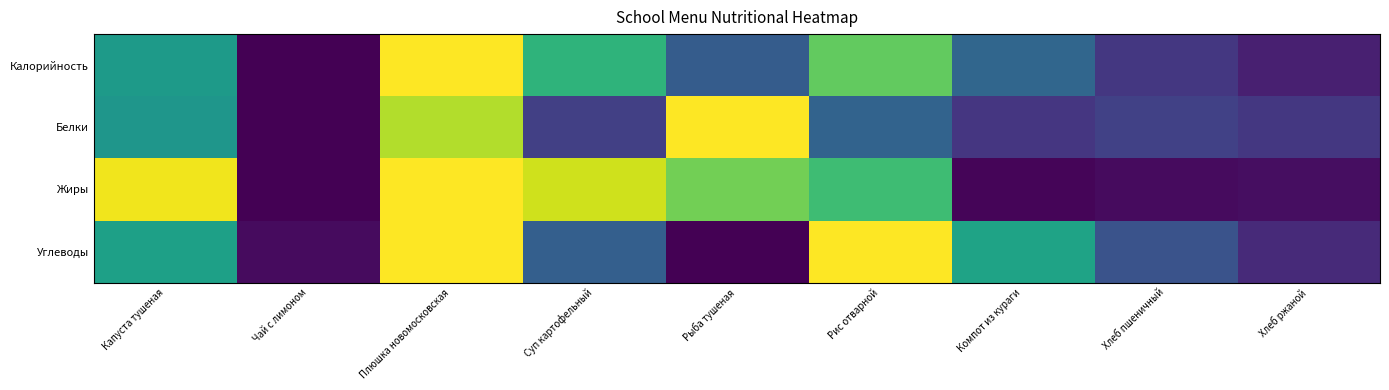

Reading right to left, extract all data points from this chart.

Калорийность: Хлеб ржаной=0.1	Хлеб пшеничный=0.2	Компот из кураги=0.3	Рис отварной=0.8	Рыба тушеная=0.3	Суп картофельный=0.7	Плюшка новомосковская=1.0	Чай с лимоном=0.0	Капуста тушеная=0.5
Белки: Хлеб ржаной=0.2	Хлеб пшеничный=0.2	Компот из кураги=0.2	Рис отварной=0.3	Рыба тушеная=1.0	Суп картофельный=0.2	Плюшка новомосковская=0.9	Чай с лимоном=0.0	Капуста тушеная=0.5
Жиры: Хлеб ржаной=0.0	Хлеб пшеничный=0.0	Компот из кураги=0.0	Рис отварной=0.7	Рыба тушеная=0.8	Суп картофельный=0.9	Плюшка новомосковская=1.0	Чай с лимоном=0.0	Капуста тушеная=1.0
Углеводы: Хлеб ржаной=0.1	Хлеб пшеничный=0.3	Компот из кураги=0.6	Рис отварной=1.0	Рыба тушеная=0.0	Суп картофельный=0.3	Плюшка новомосковская=1.0	Чай с лимоном=0.0	Капуста тушеная=0.6